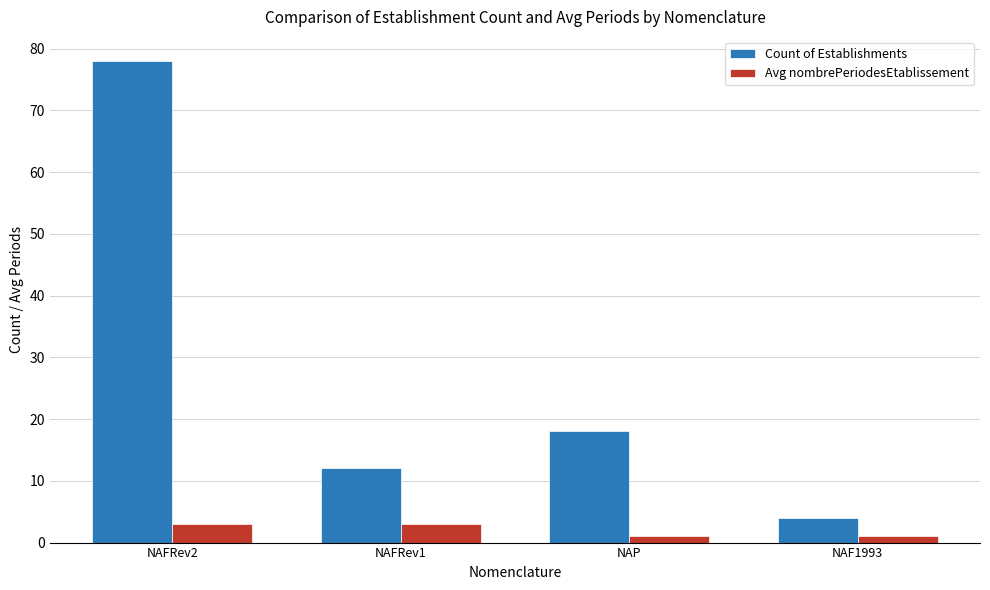

What is the sum of the Avg nombrePeriodesEtablissement values at NAFRev2 and NAFRev1?

6